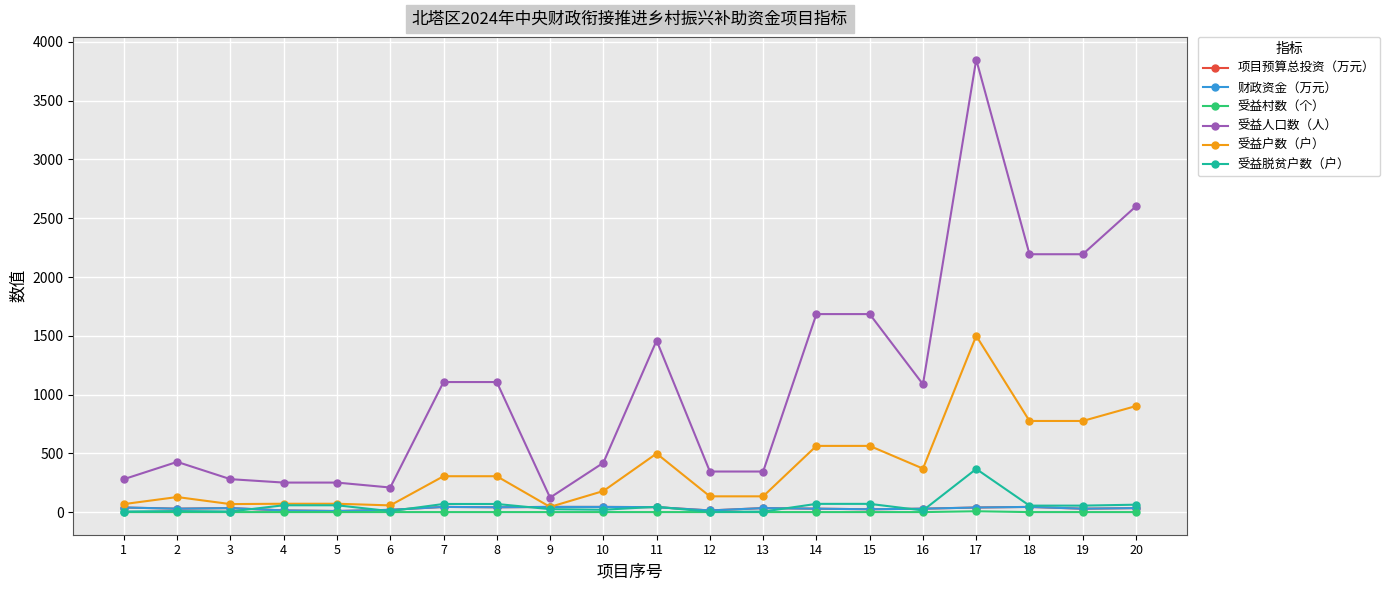

What is the average value of the 受益村数（个） series?

1